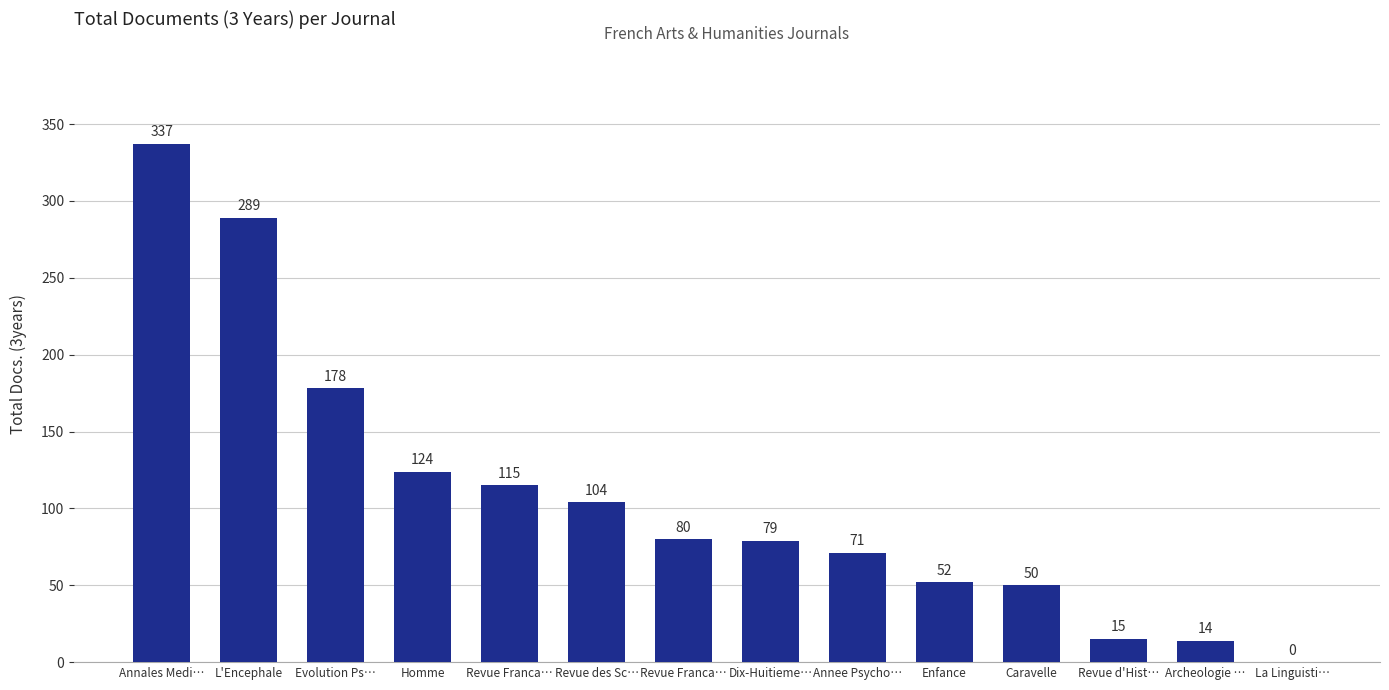

How many data points does each series have?

14